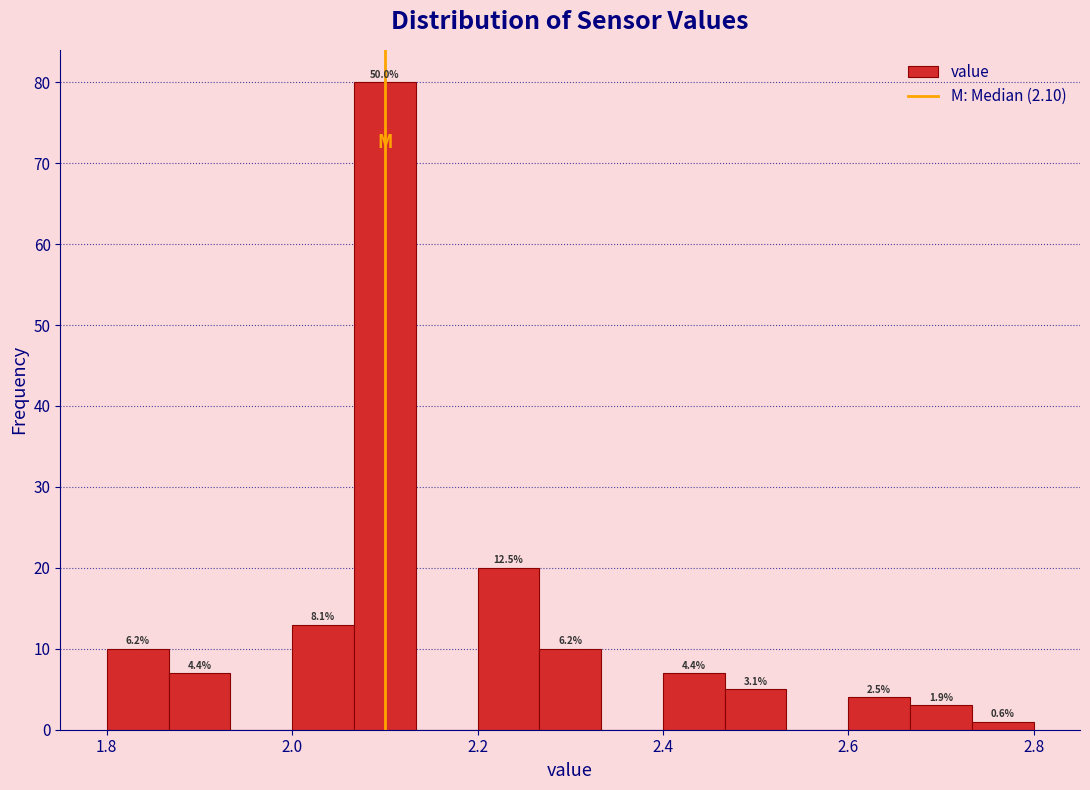

Read against the x-axis, roughly where is the centre of the tallest bar?

2.10